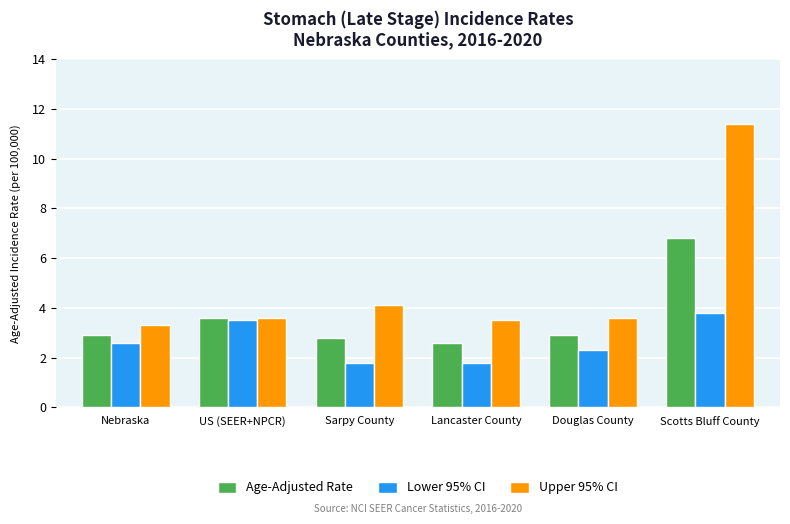

What is the difference between the maximum and second lowest values in the Age-Adjusted Rate series?

4.0